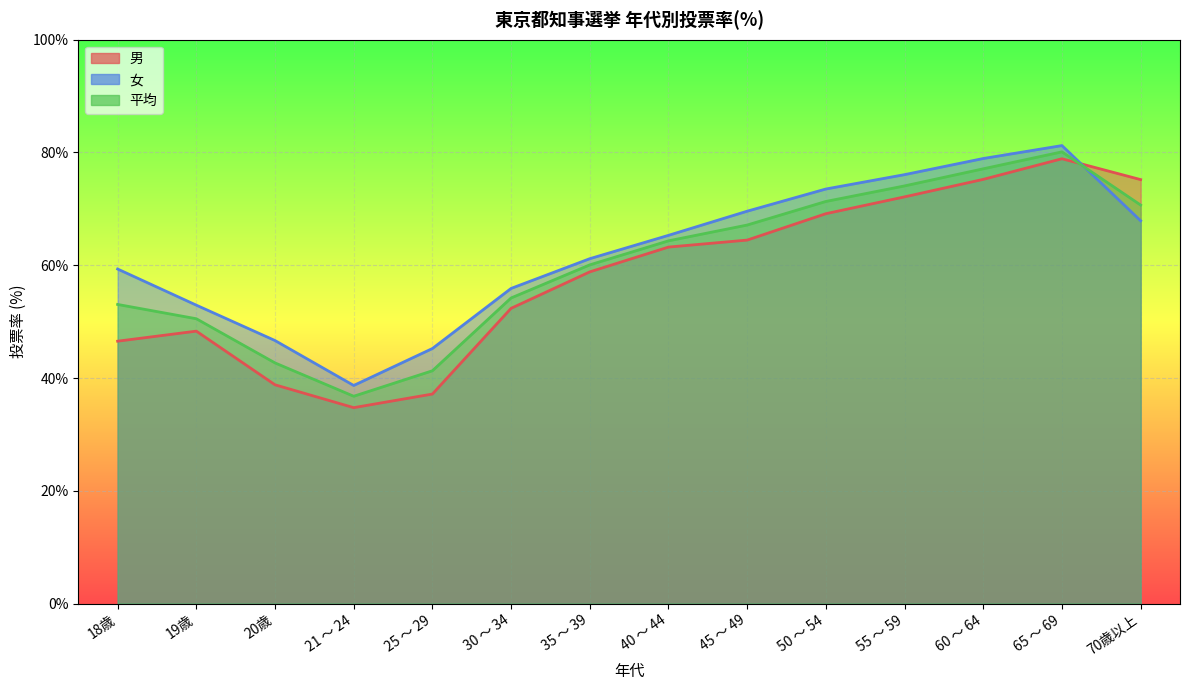

At which category is the sum across all series the highest?

65 ～ 69